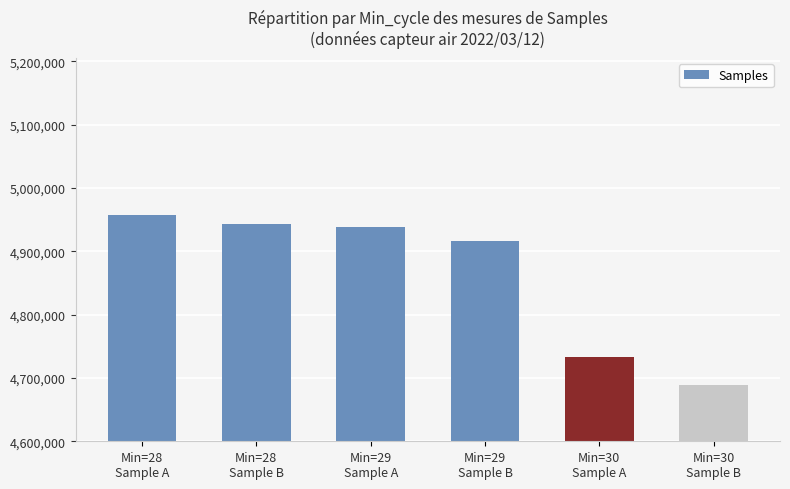

Are the bars horizontal?

No